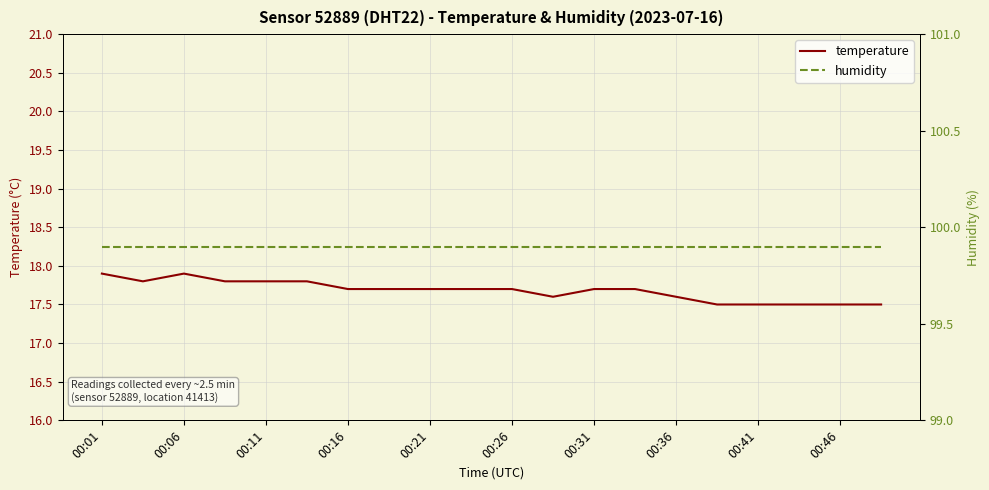

How many lines are shown in the chart?

2